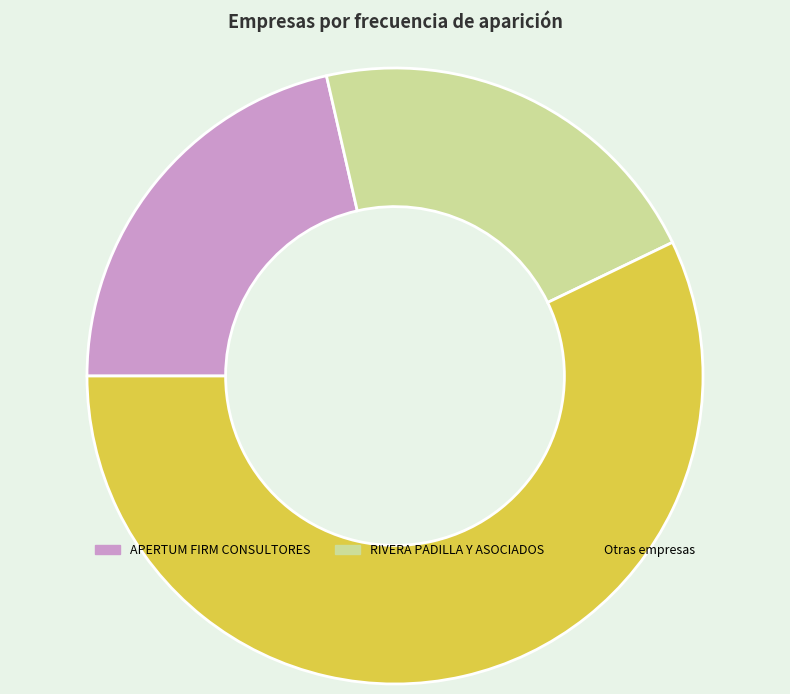

Count the number of slices in the pie.

3